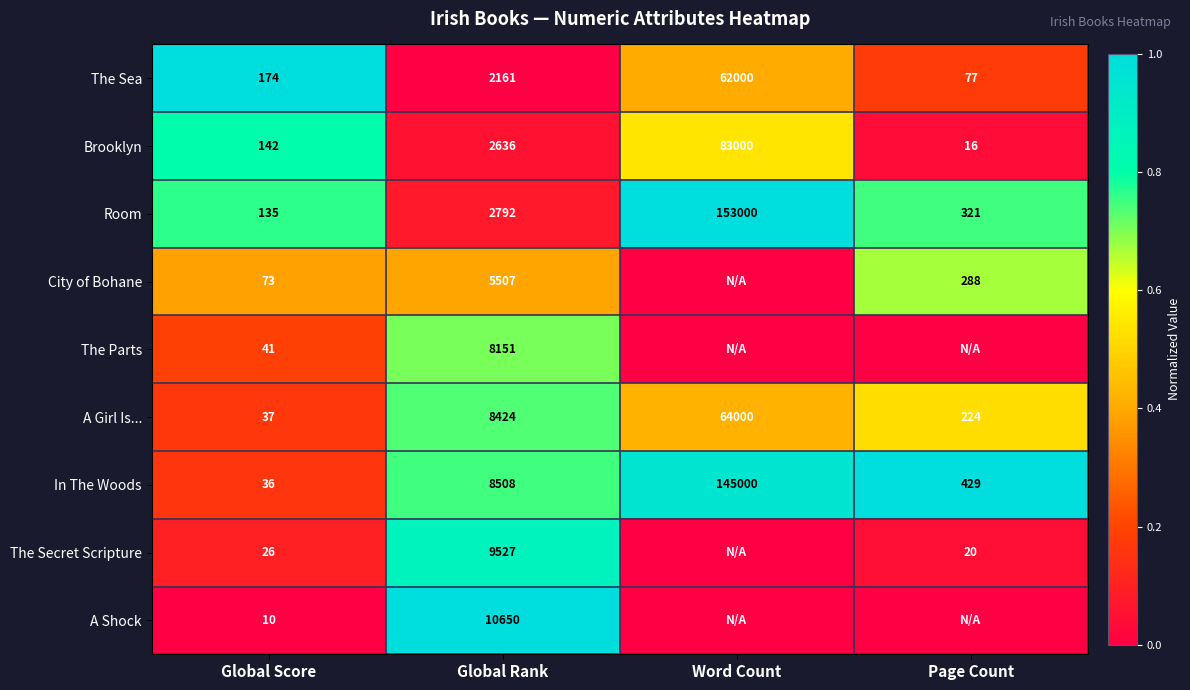

How many series are shown in this chart?

9